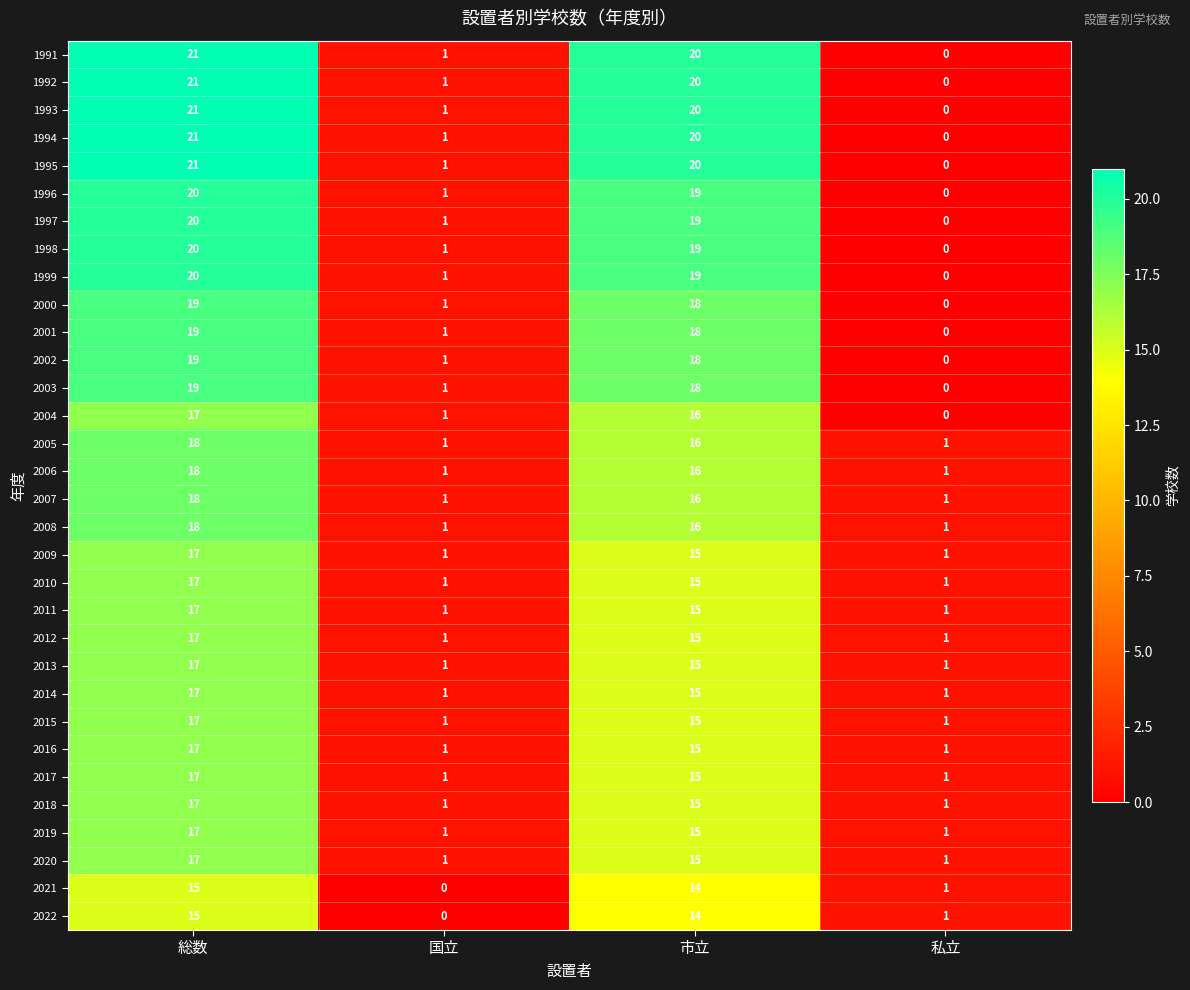

What is the difference between the highest and lowest values at 総数?

6